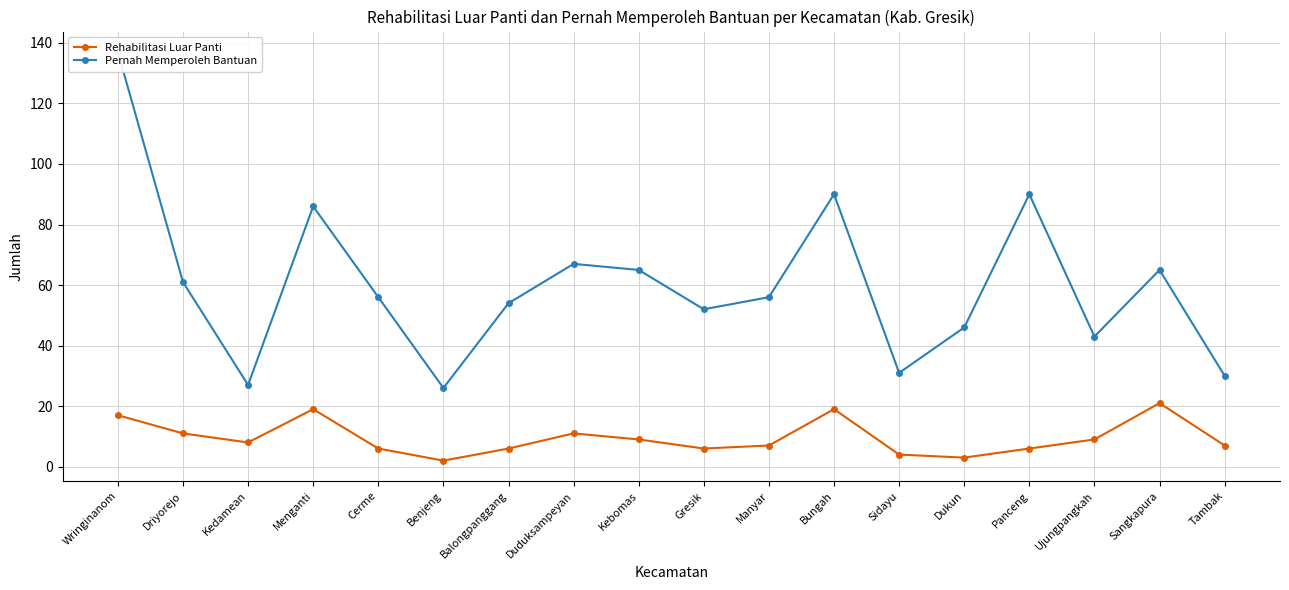

What is the difference between the Pernah Memperoleh Bantuan values at Balongpanggang and Sangkapura?

11